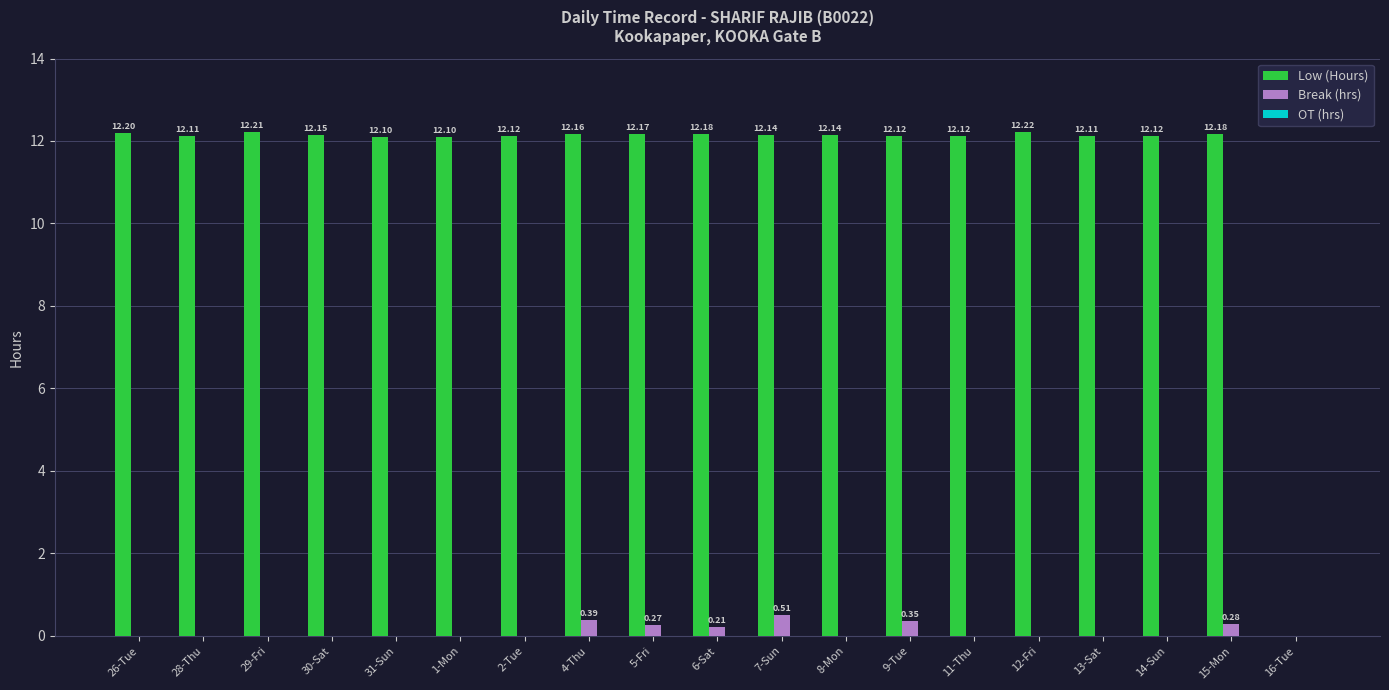

Are the bars grouped side by side (vs. stacked)?

Yes